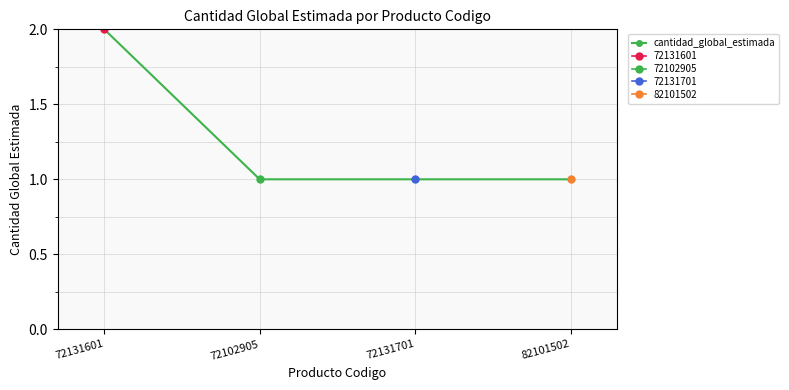

Reading left to right, list all the values displayed in this chart.

2	1	1	1